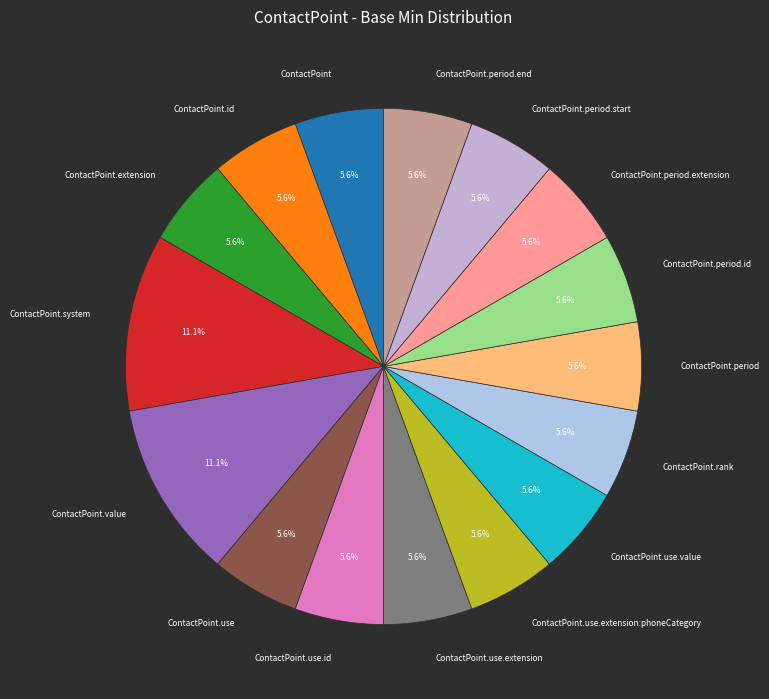

Is there any slice that represents more than half of the pie?

No